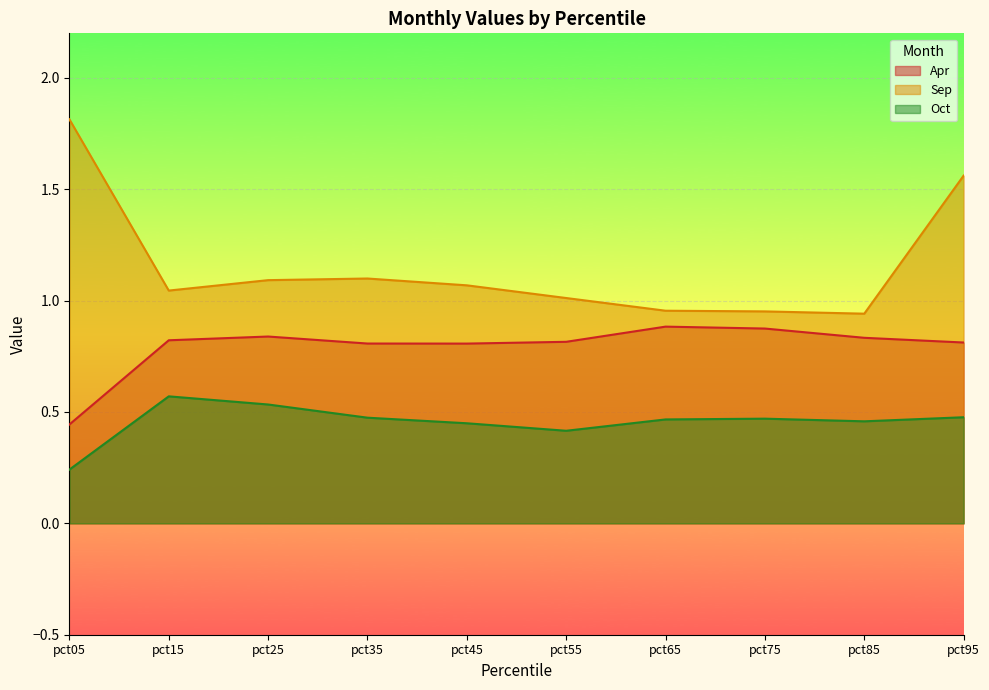

True or false: Oct and Sep cross at least once.

False